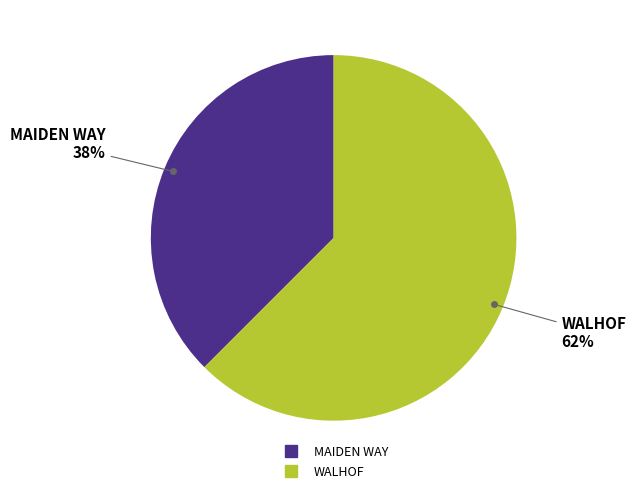

Between WALHOF and MAIDEN WAY, which is larger?

WALHOF